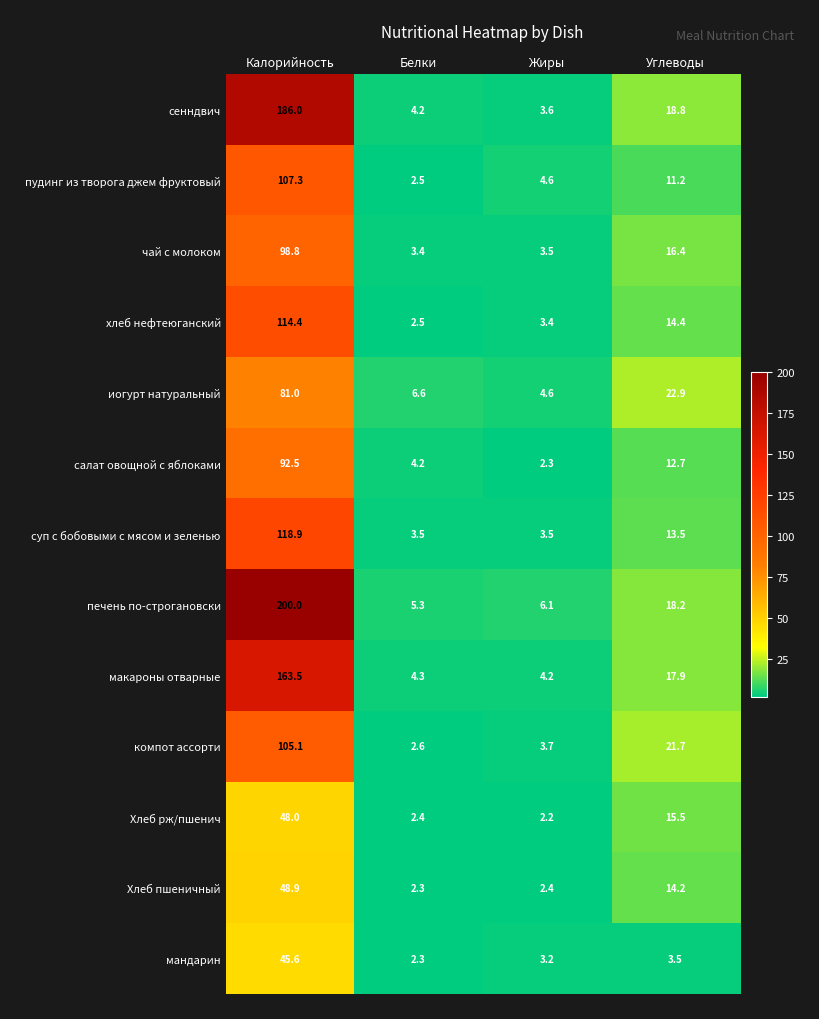

What is the average value of the Хлеб рж/пшенич series?

17.0